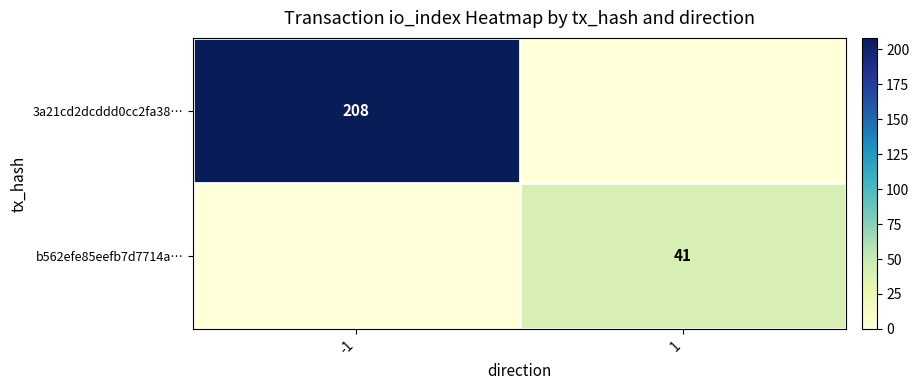

The 3a21cd2dcddd0cc2fa38… series shows 208 at -1. True or false?

True